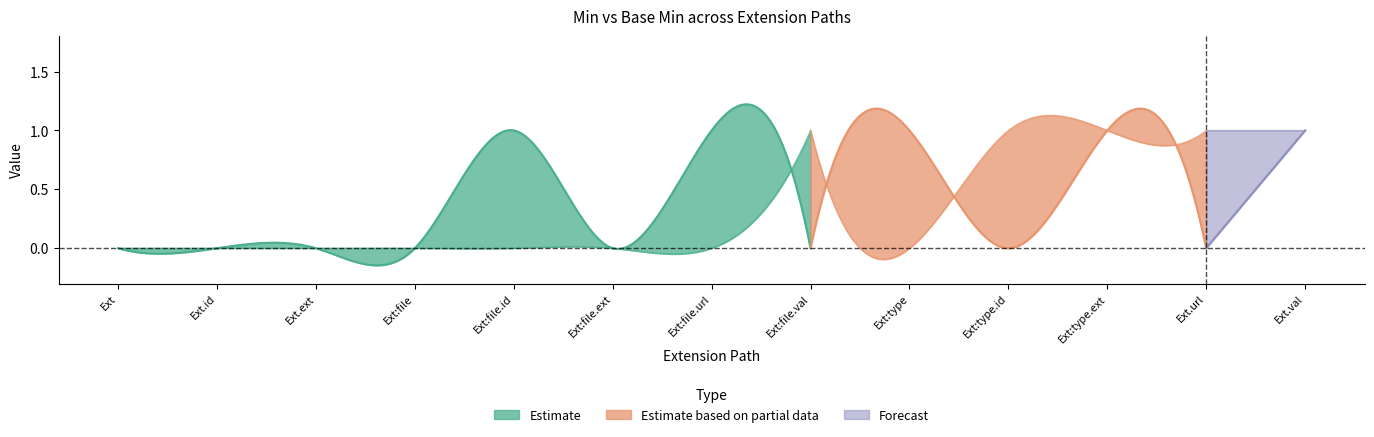

True or false: Min and Base Min cross at least once.

True